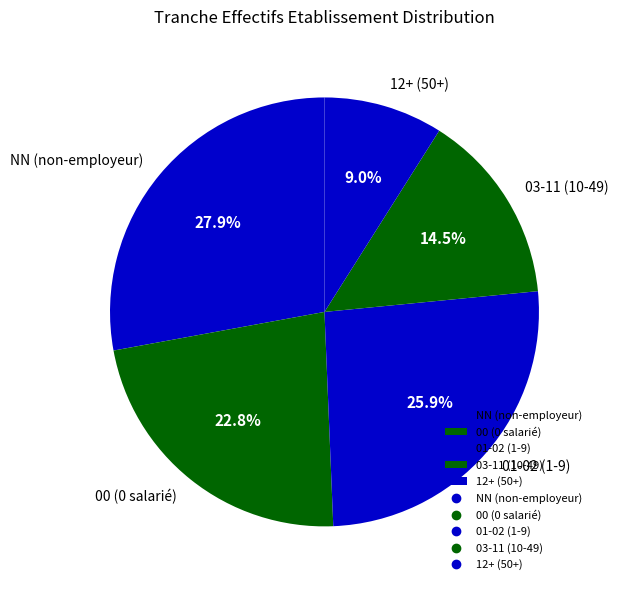

How many slices are in this pie chart?

5